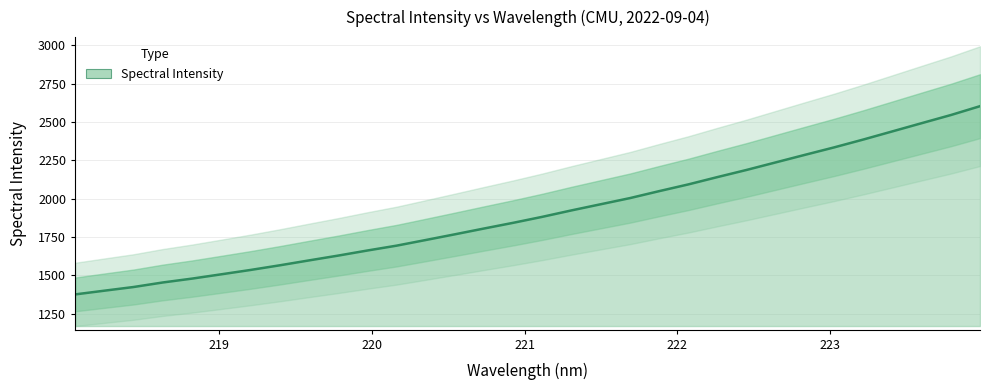

Is it true that the value at 220.9264 is 2414.3?

False